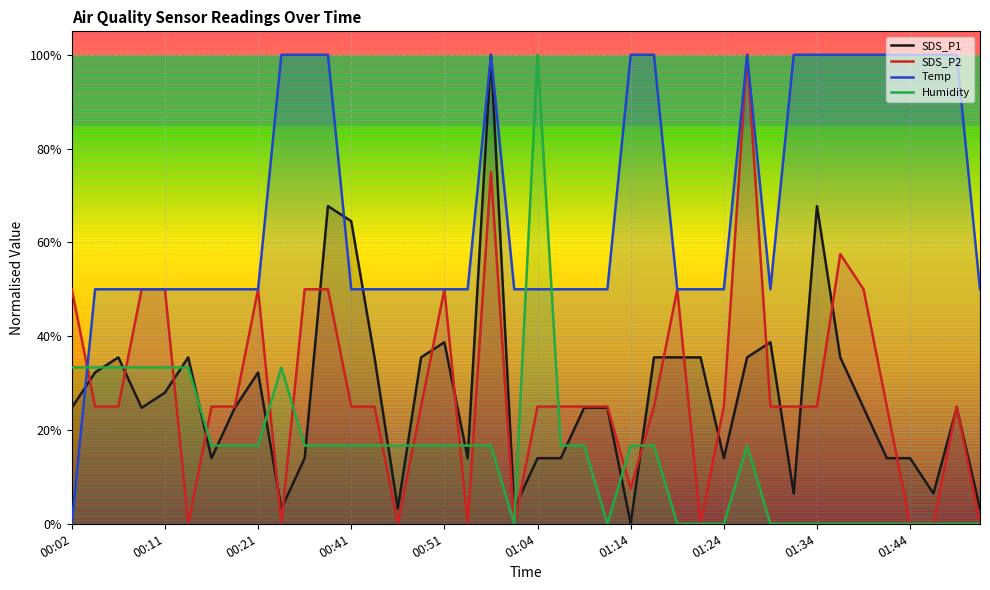

Rank the series at 00:51 from lowest to highest value.

Humidity, SDS_P1, Temp, SDS_P2